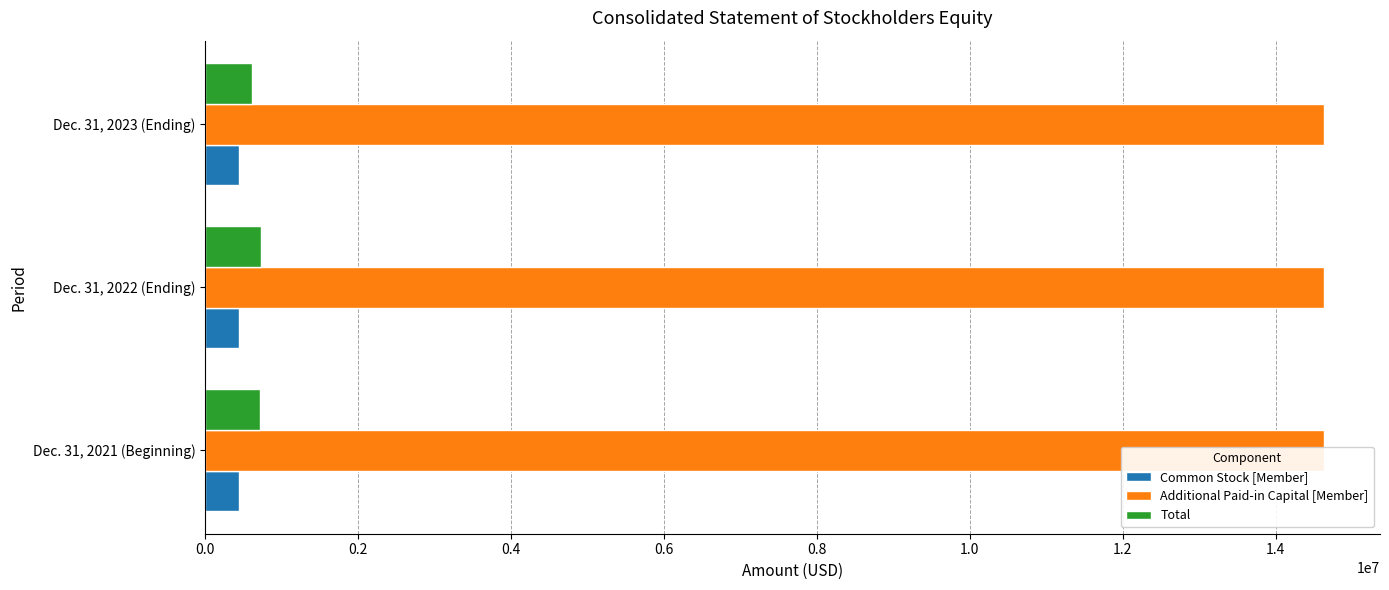

The value of Total at Dec. 31, 2022 (Ending) is 733878.0. True or false?

True